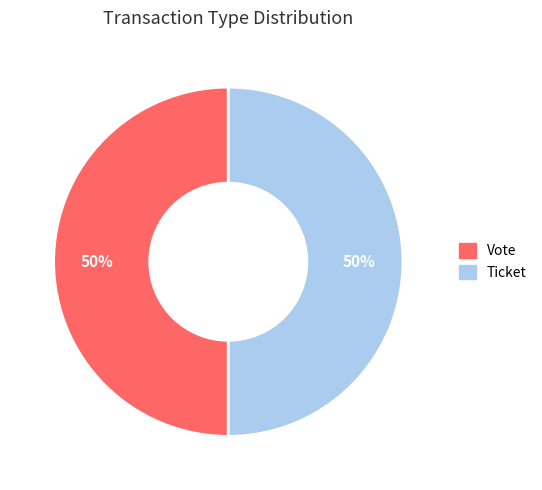

What is the ratio of the value at Vote to the value at Ticket?

1.0